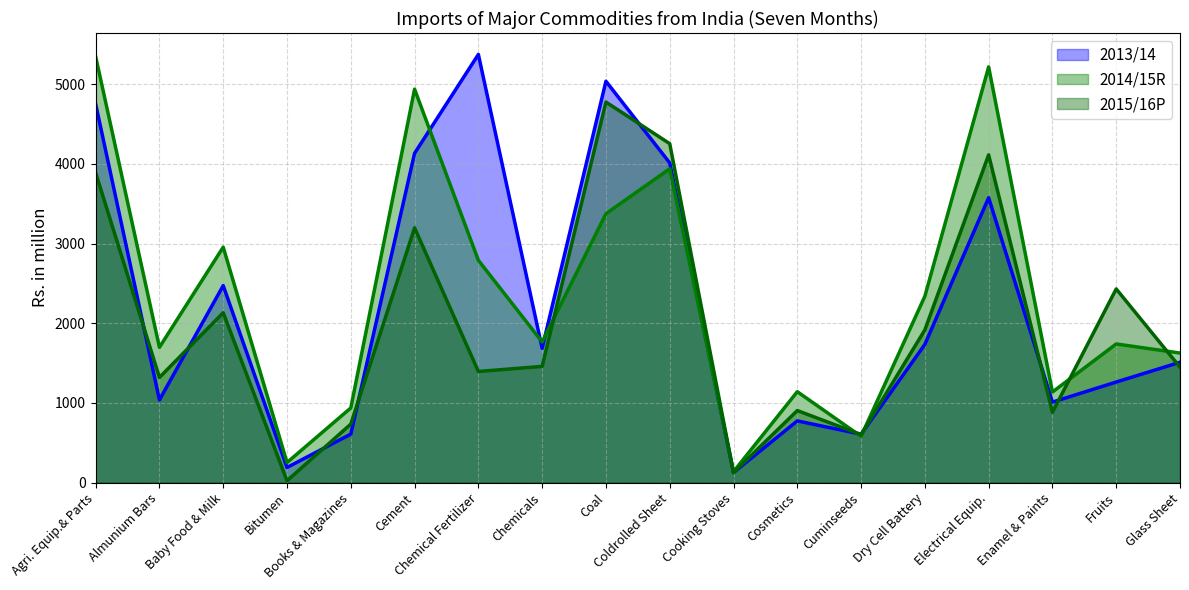

Between Bitumen and Chemical Fertilizer, which series saw the biggest shift?

2013/14